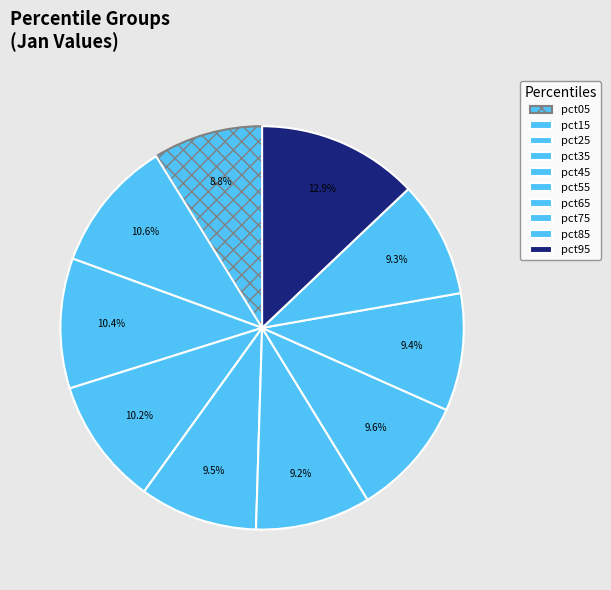

The pct05 slice represents 9% of the pie. True or false?

True